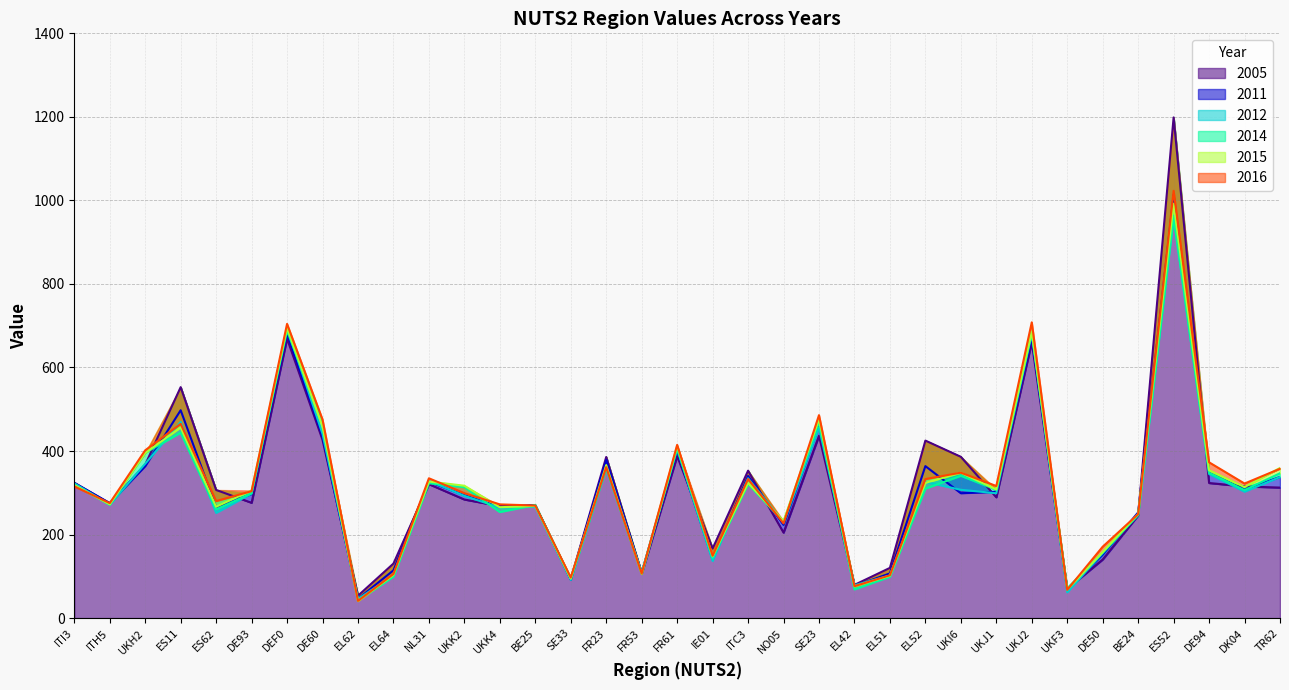

How many times do 2014 and 2012 cross each other?

17